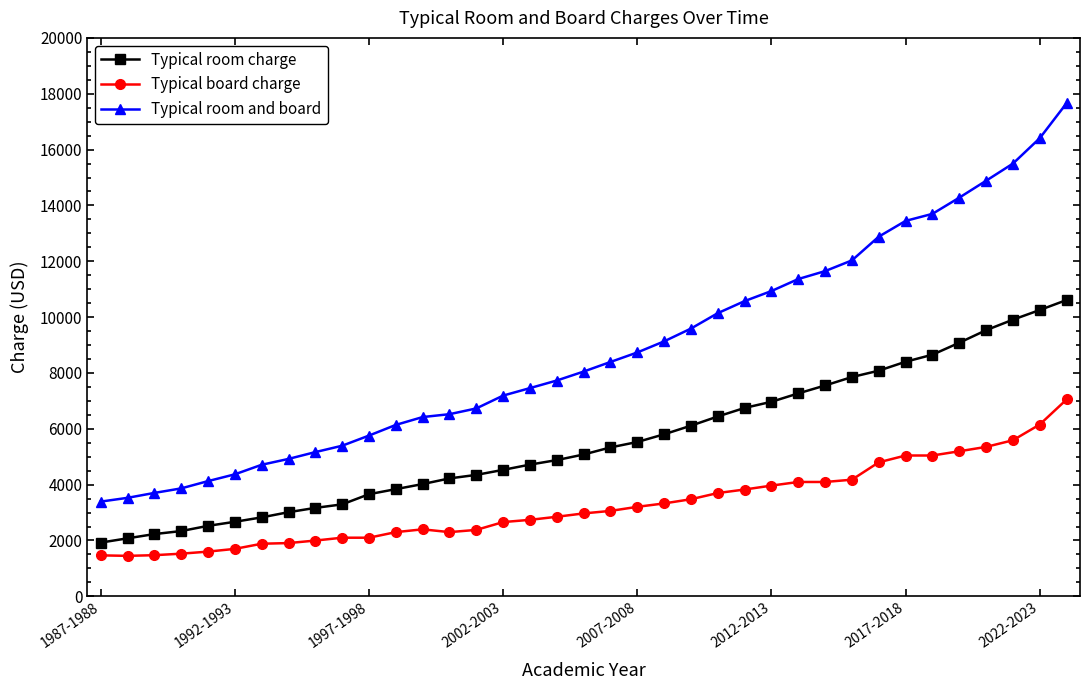

What is the difference between the second highest and second lowest values in the Typical room charge series?

8176